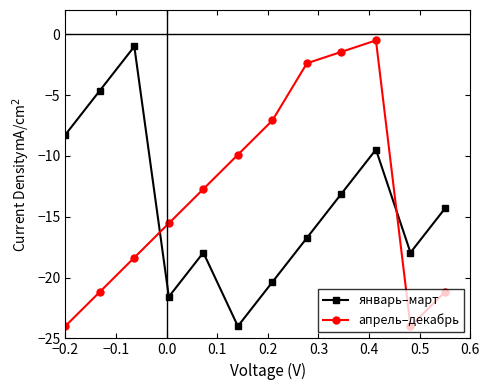

What is the difference between the maximum and minimum values in the апрель–декабрь series?

23.5